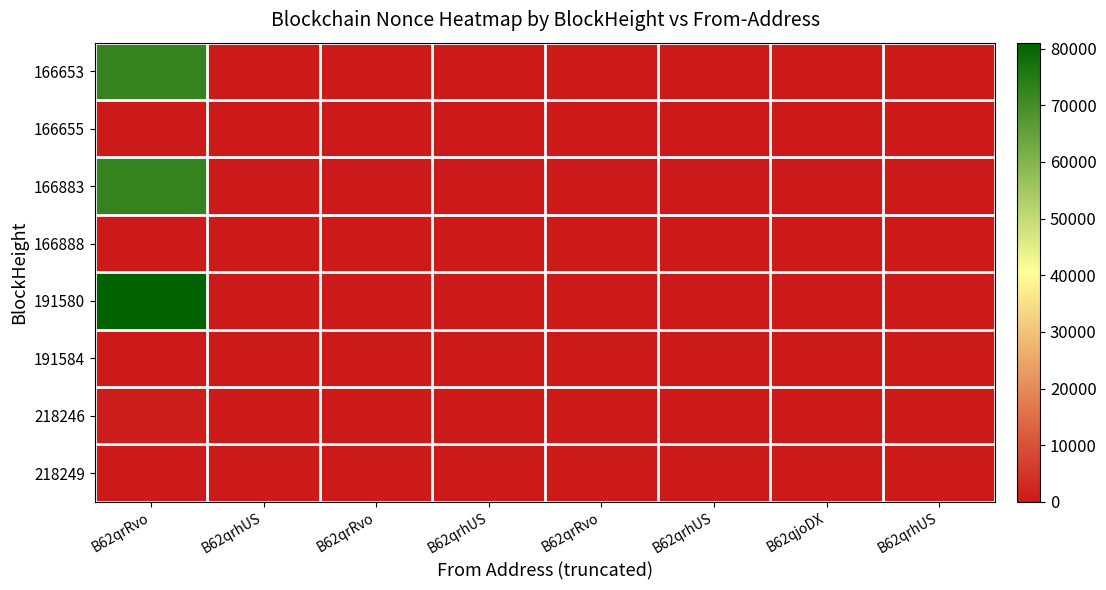

What is the total value across all series at B62qrhUS?

6